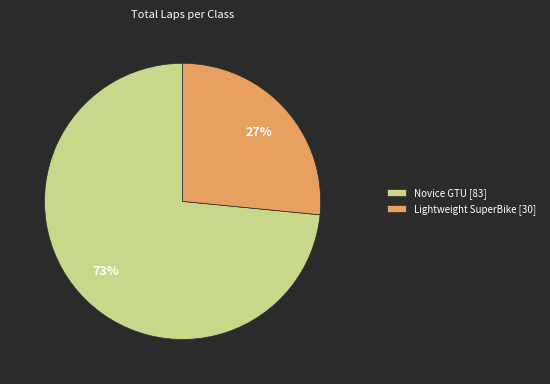

How many slices are in this pie chart?

2